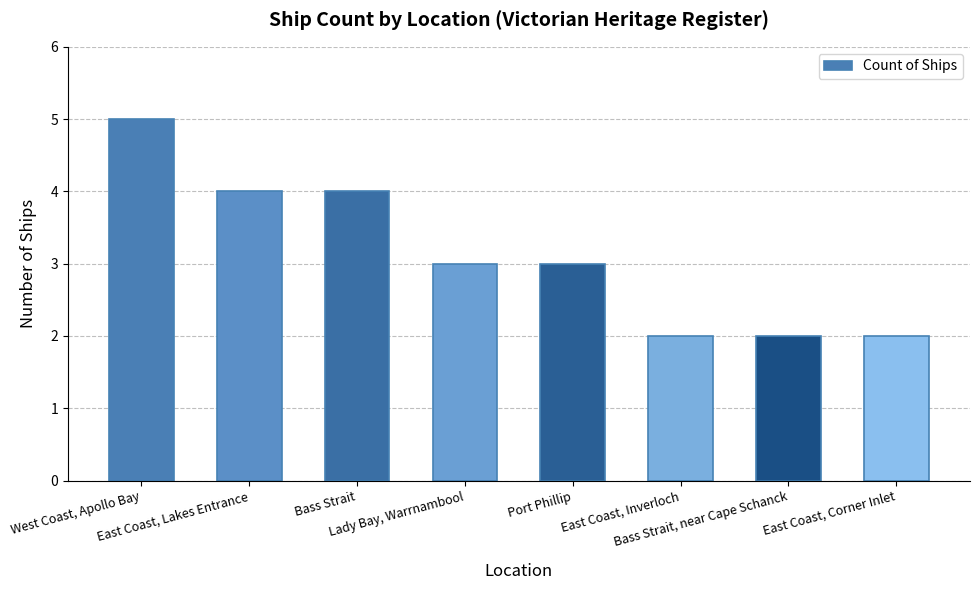

Where does the data first go above 3?

West Coast, Apollo Bay